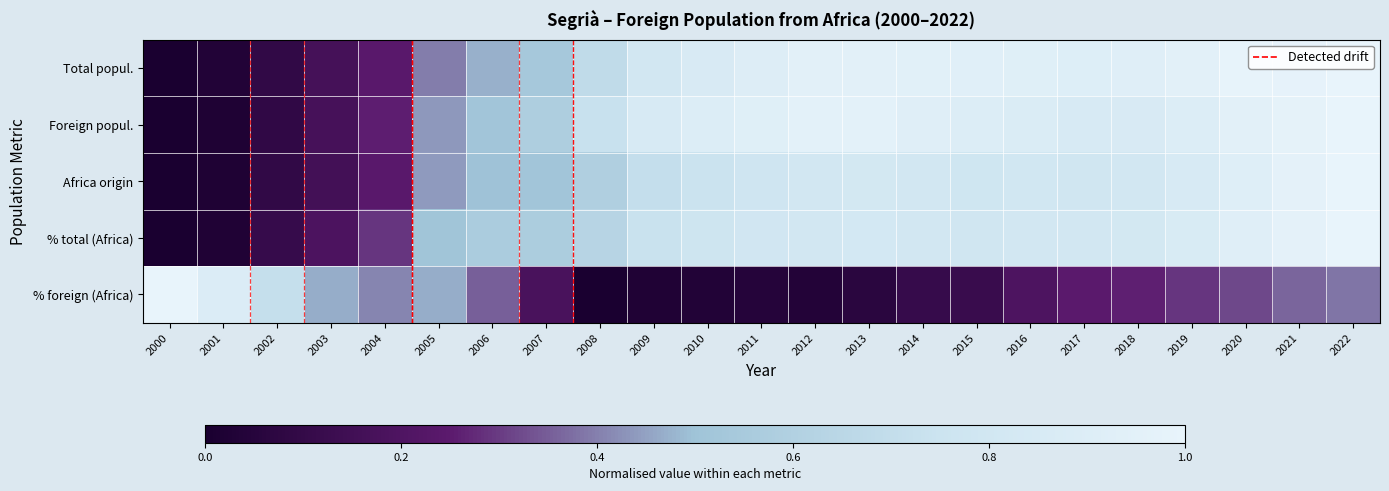

Which series has the largest total across all categories?

Total popul.